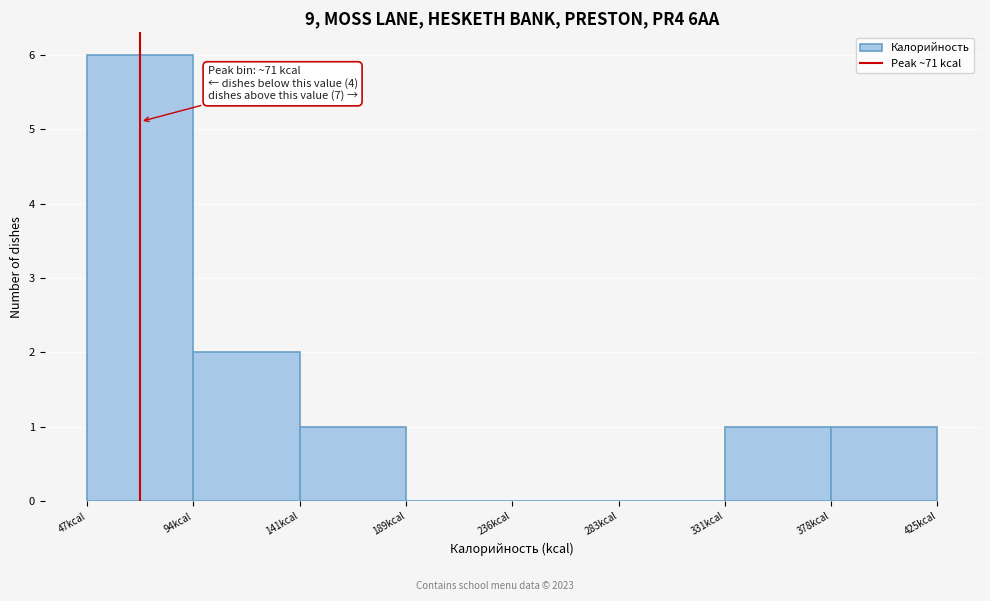

Over which range of the x-axis is the bar tallest?

45 to 95